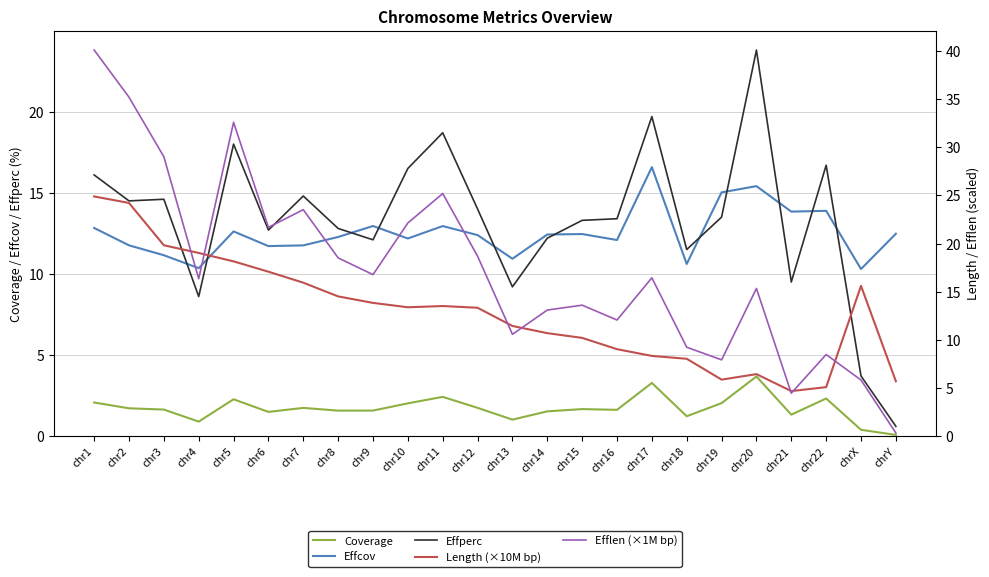

True or false: Coverage has a value of 0.4 at chrX.

True